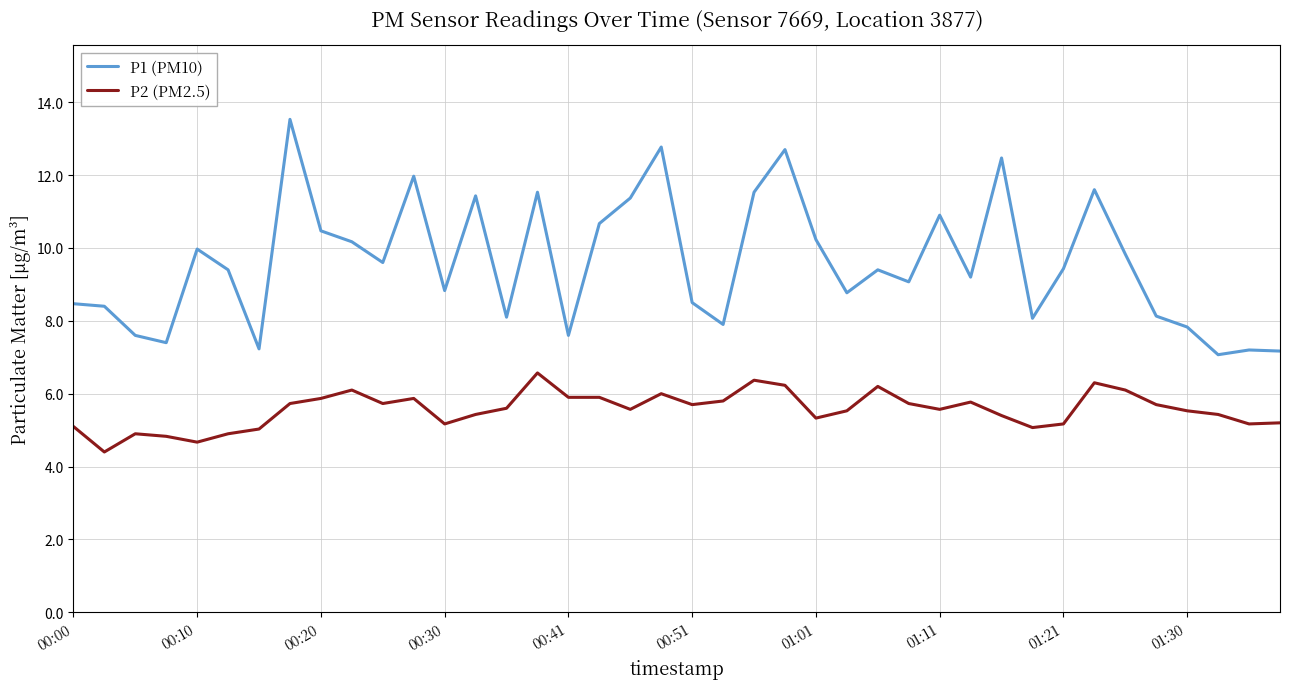

How many lines are shown in the chart?

2